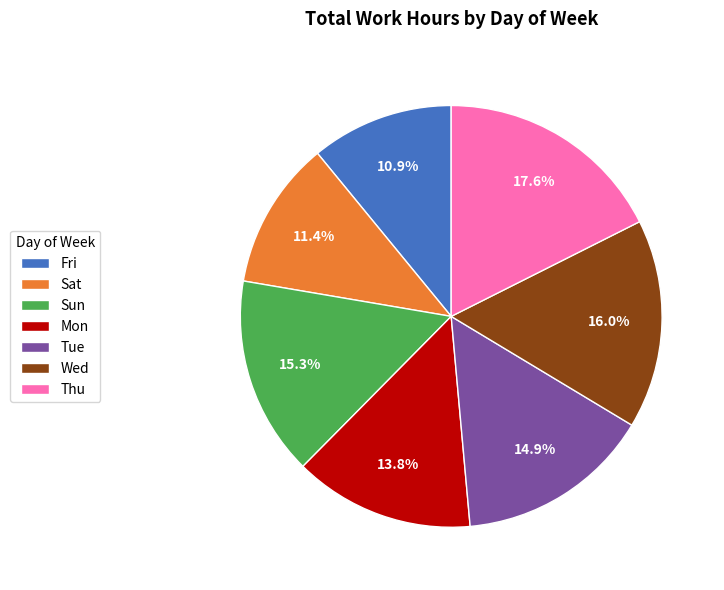

To the nearest percent, what percentage of the pie is Mon?

14%